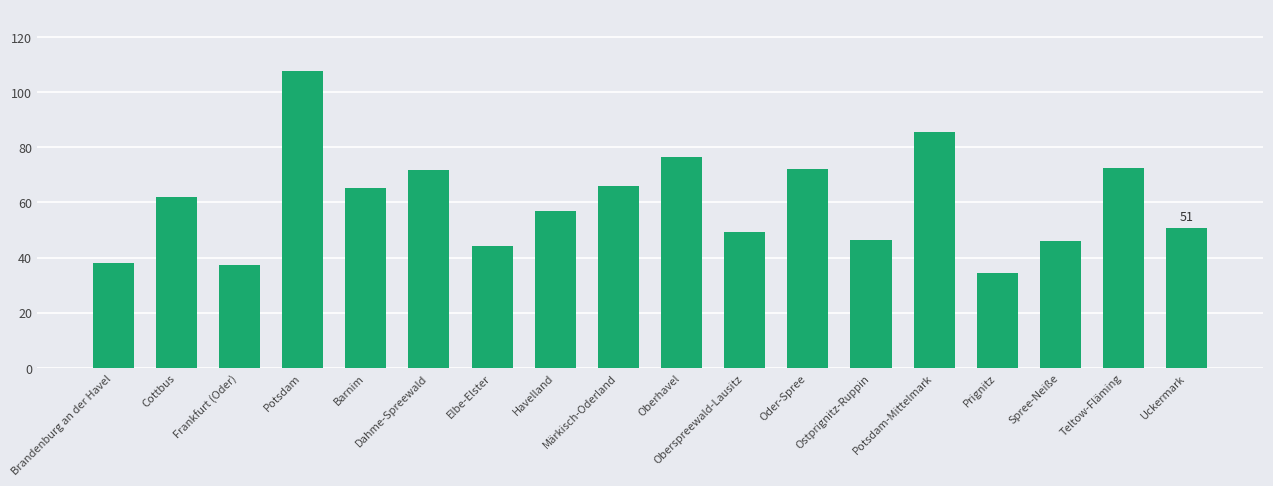

Which category has the lowest value across all series?

Prignitz